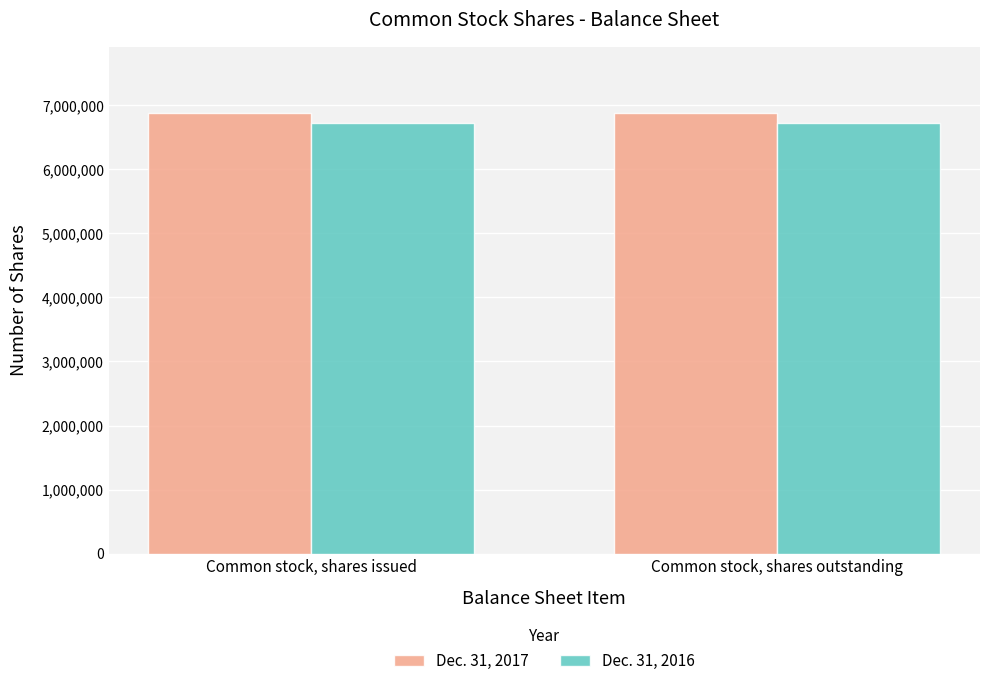

At Common stock, shares issued, list the series in order from smallest to largest.

Dec. 31, 2016, Dec. 31, 2017